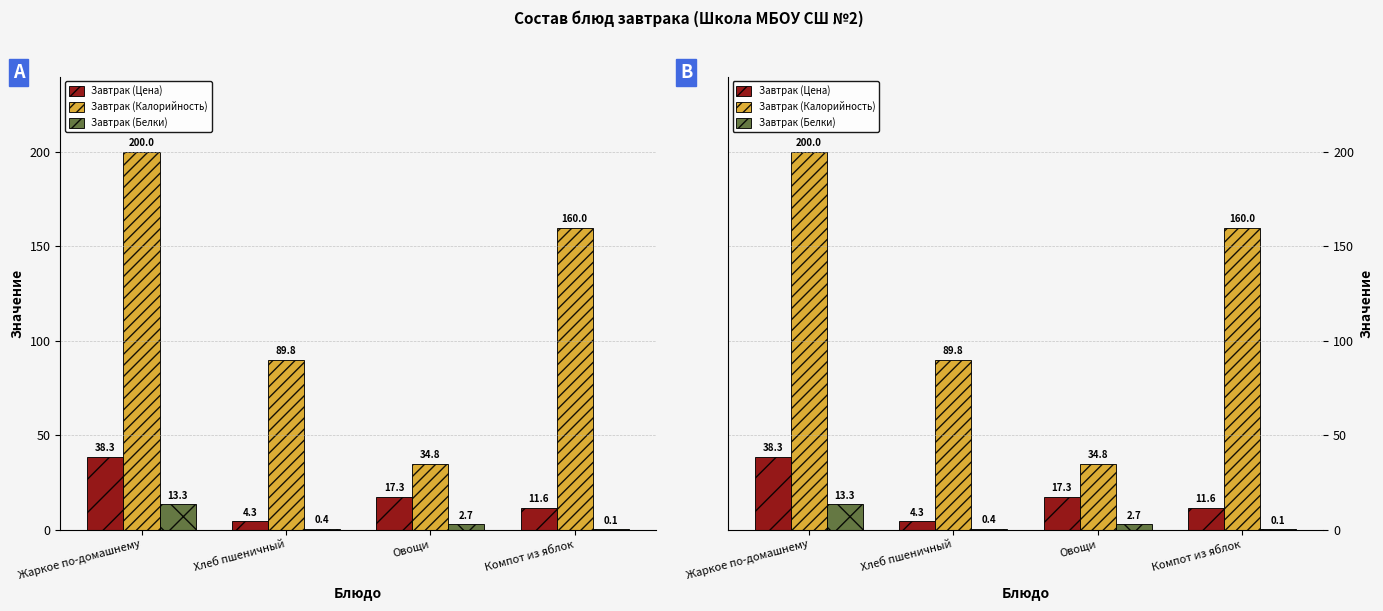

At which label is Завтрак (Калорийность) closest to 117?

Хлеб пшеничный